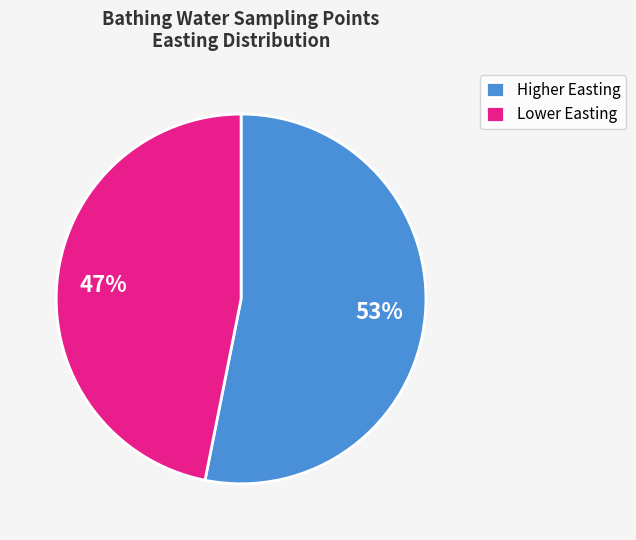

Which category has the smallest portion of the pie?

Lower Easting